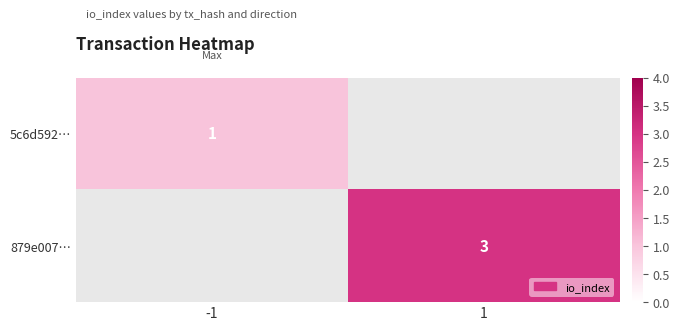

At which category does the chart reach its minimum across all series?

-1